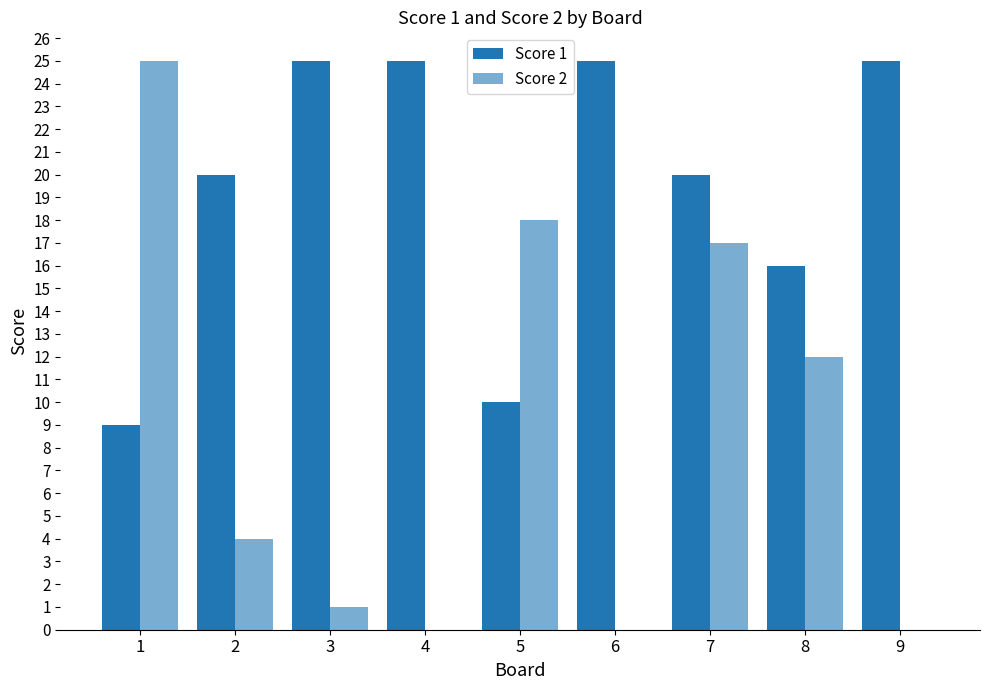

Are the bars grouped side by side (vs. stacked)?

Yes